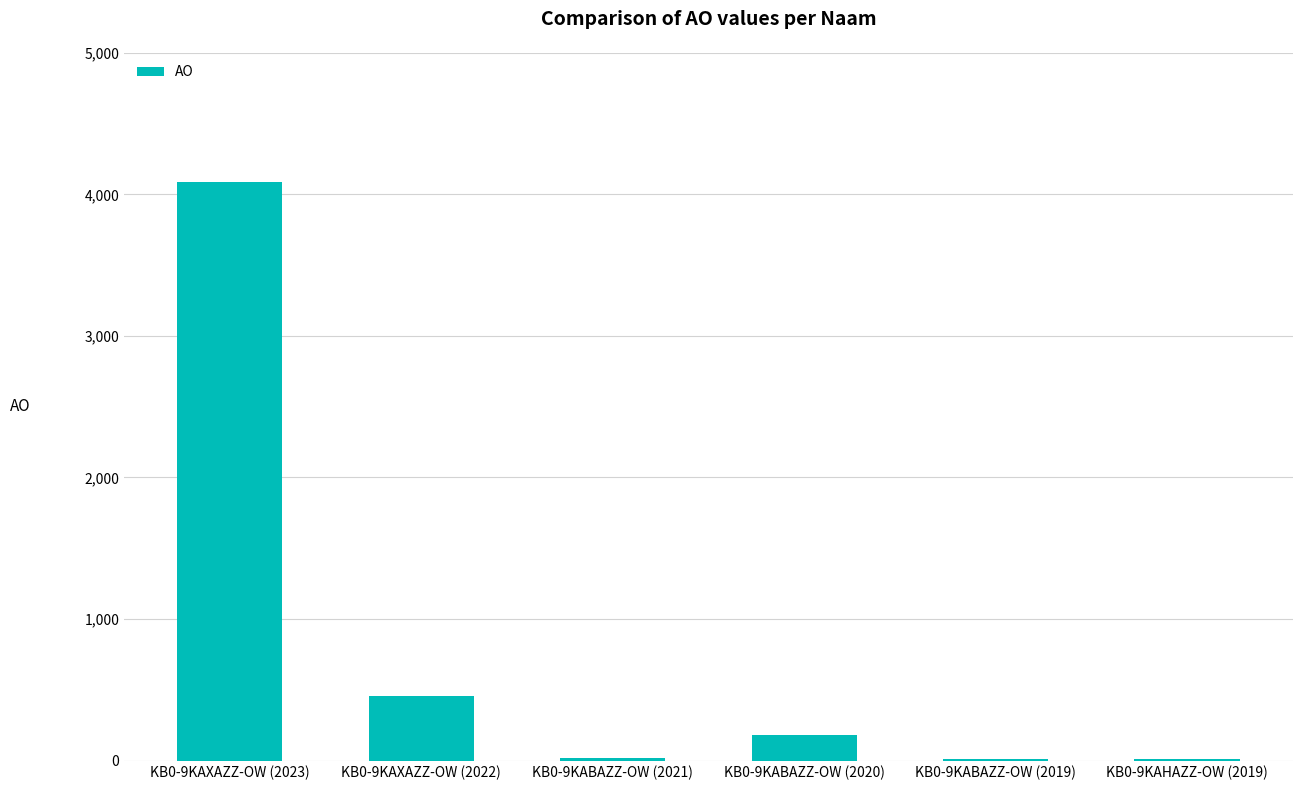

Which has a higher value, KB0-9KAXAZZ-OW (2022) or KB0-9KABAZZ-OW (2020)?

KB0-9KAXAZZ-OW (2022)